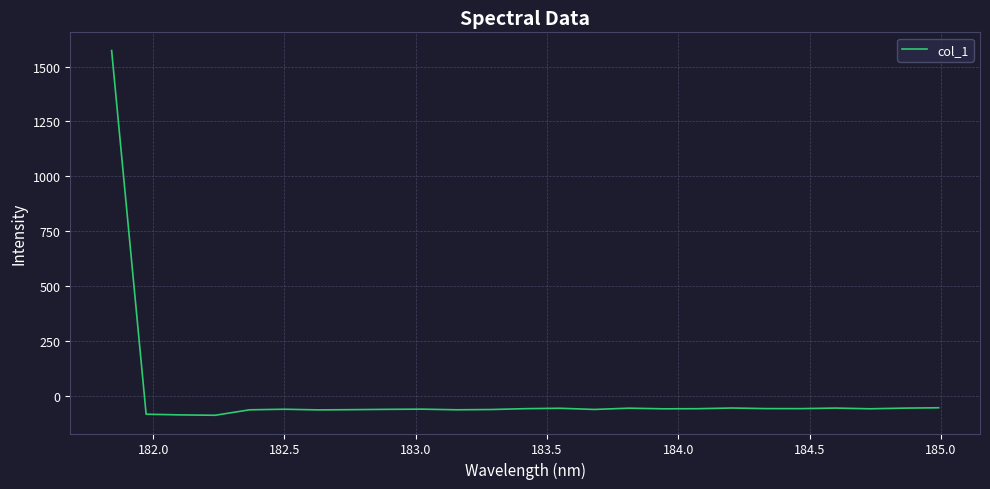

What is the greatest value displayed?

1572.6